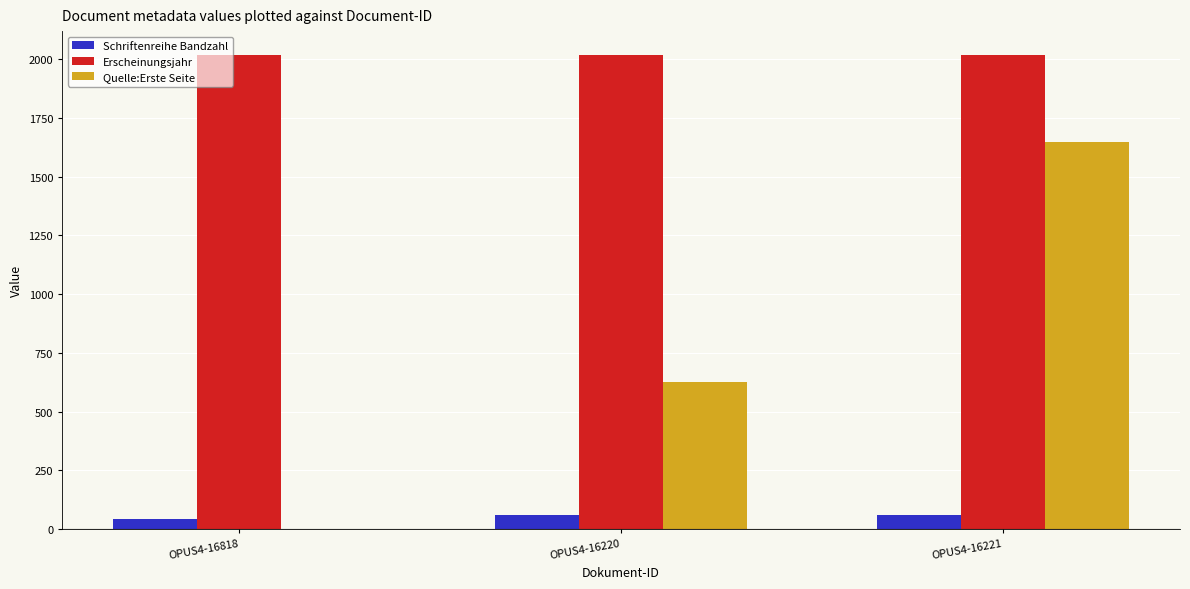

What is the sum of all Schriftenreihe Bandzahl values?

162